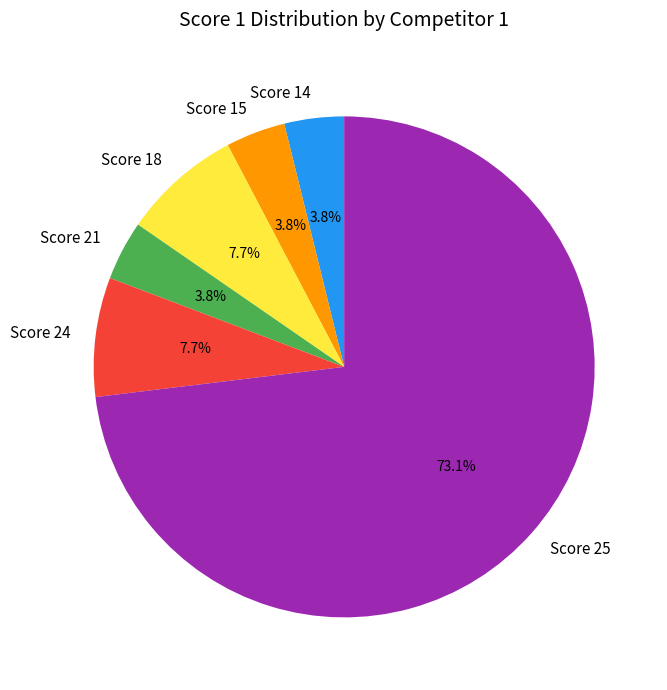

What is the largest slice in the pie chart?

Score 25